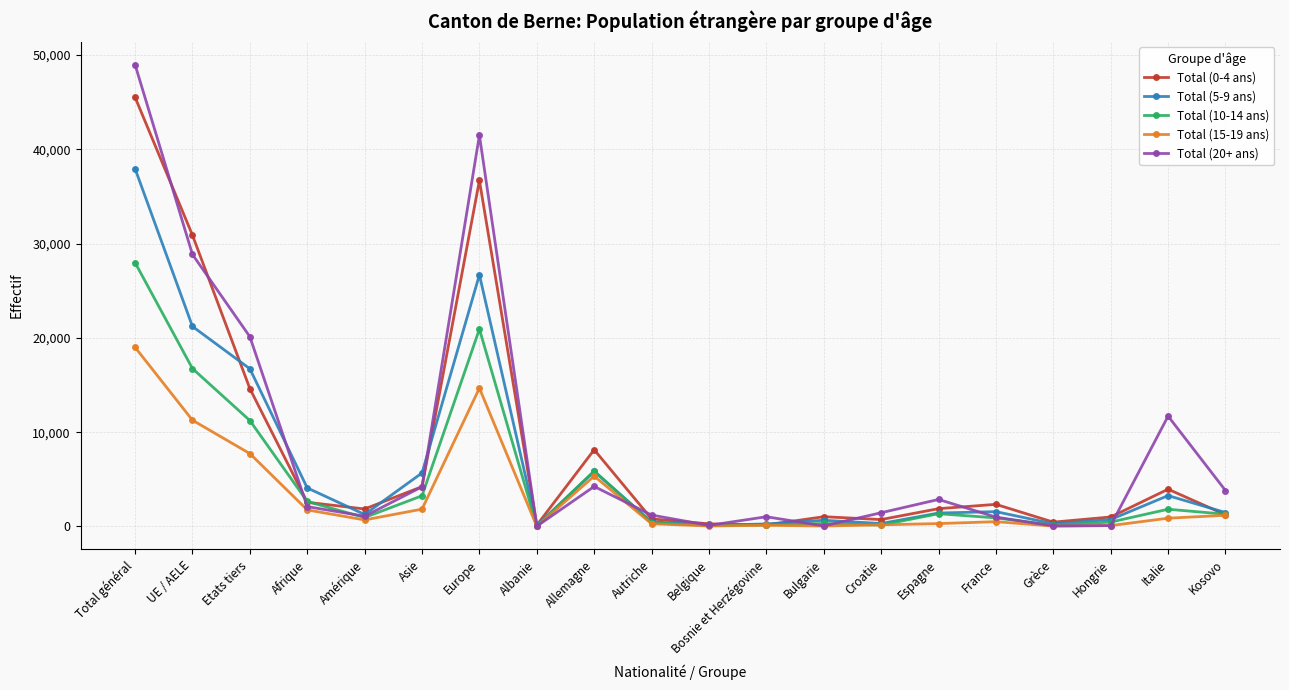

At which label does Total (20+ ans) first exceed 2107?

Total général